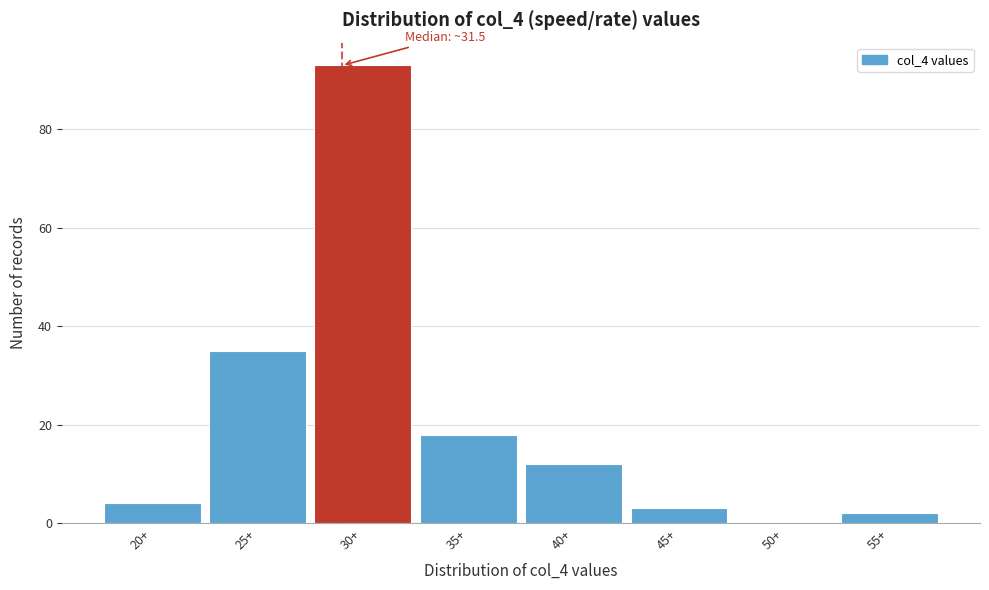

Reading left to right, what are all the values shown in this chart?

20+=4	25+=35	30+=93	35+=18	40+=12	45+=3	50+=0	55+=2